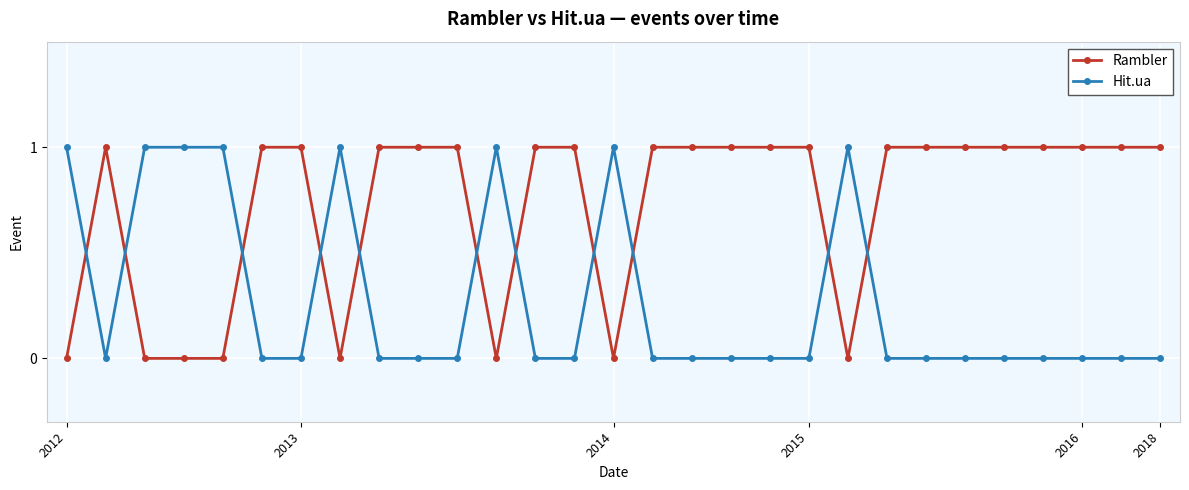

What is the difference between the maximum and minimum values in the Hit.ua series?

1